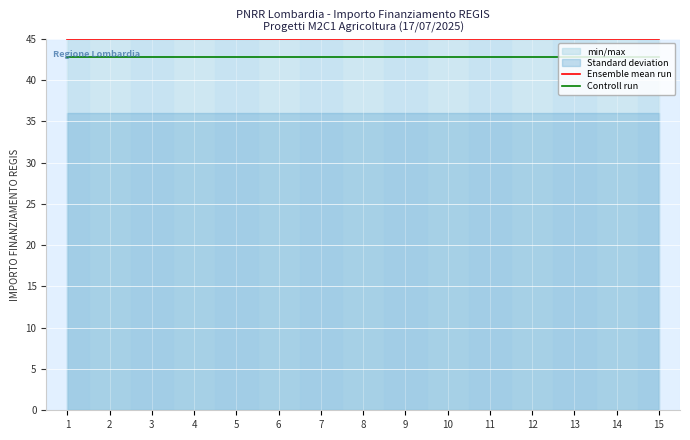

True or false: Ensemble mean run has a value of 76.3 at 8.

False